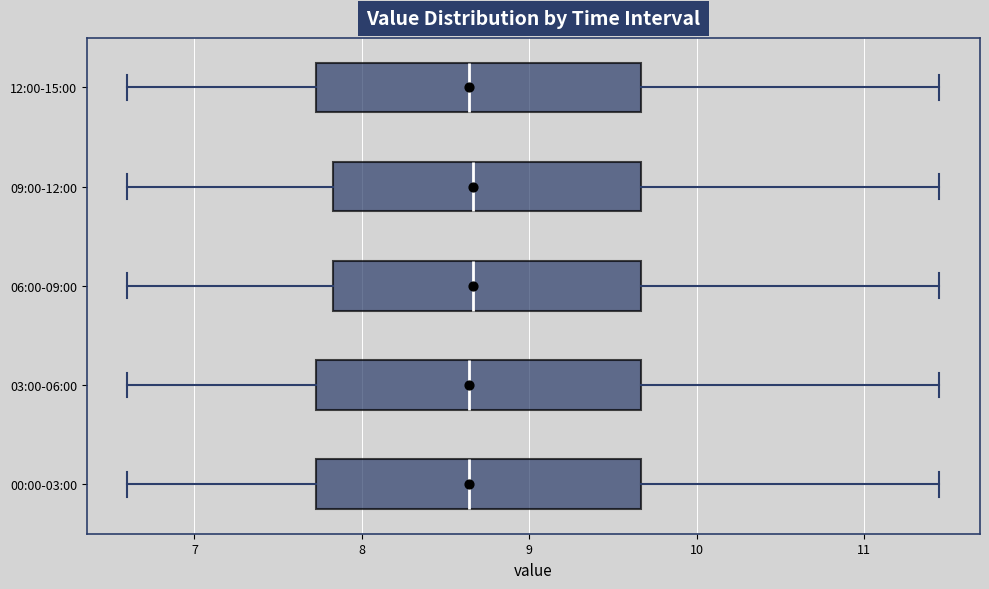

Where does the median line of the box for 12:00-15:00 sit on the x-axis? The values are not printed on the chart, so give them approximately, as read against the axis.

8.6